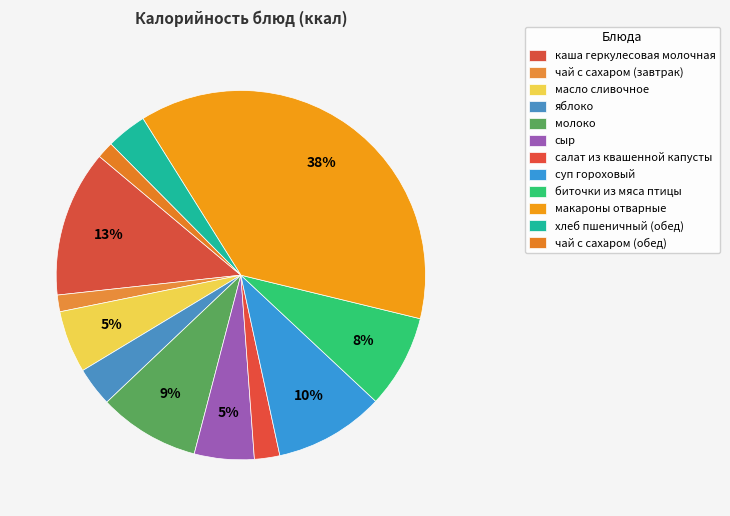

Rank the categories by value from highest to lowest.

макароны отварные, каша геркулесовая молочная, суп гороховый, молоко, биточки из мяса птицы, масло сливочное, сыр, хлеб пшеничный (обед), яблоко, салат из квашенной капусты, чай с сахаром (завтрак), чай с сахаром (обед)